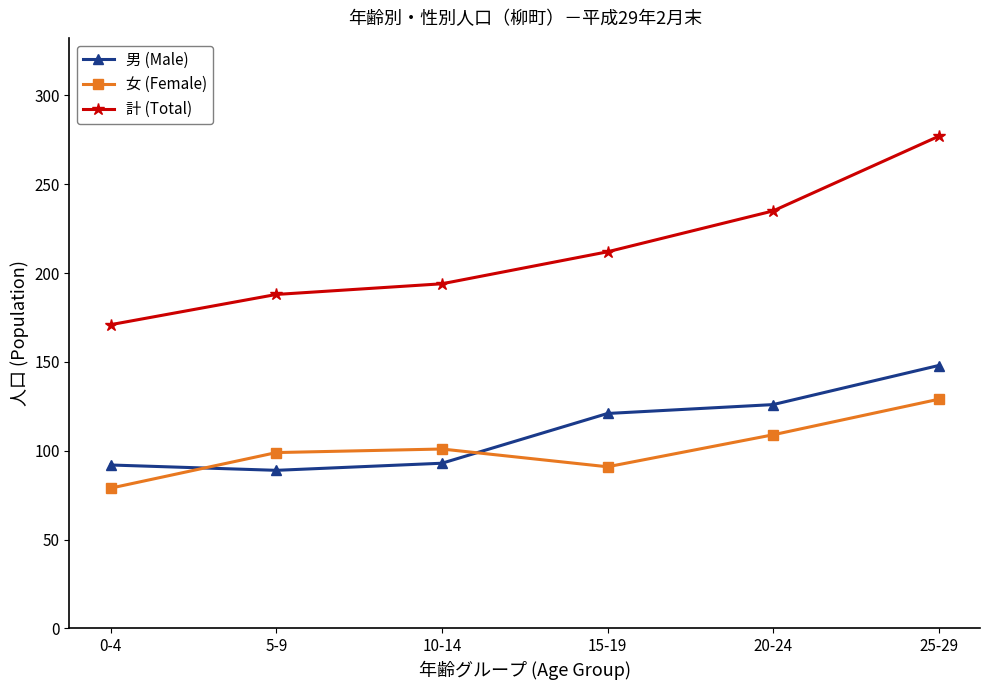

What value does the 計 (Total) series have at 25-29, to the nearest 10?

280